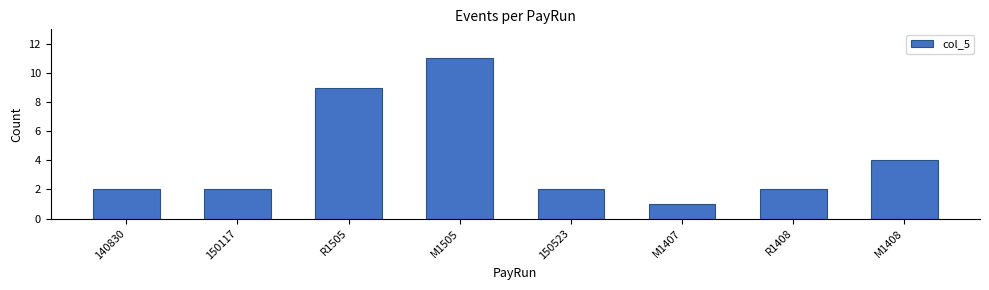

How many bars are there in total?

8